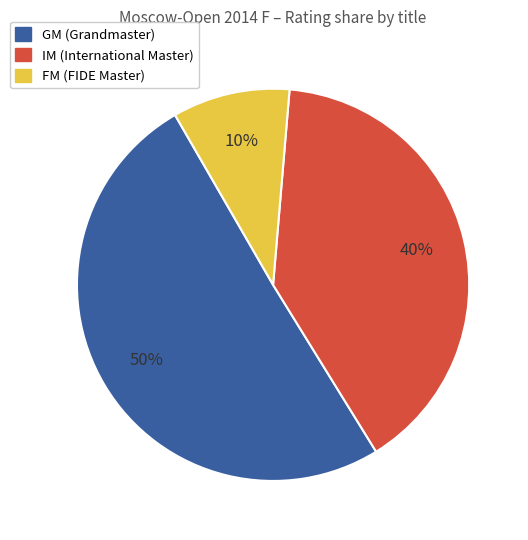

To the nearest percent, what is the average slice percentage?

33%